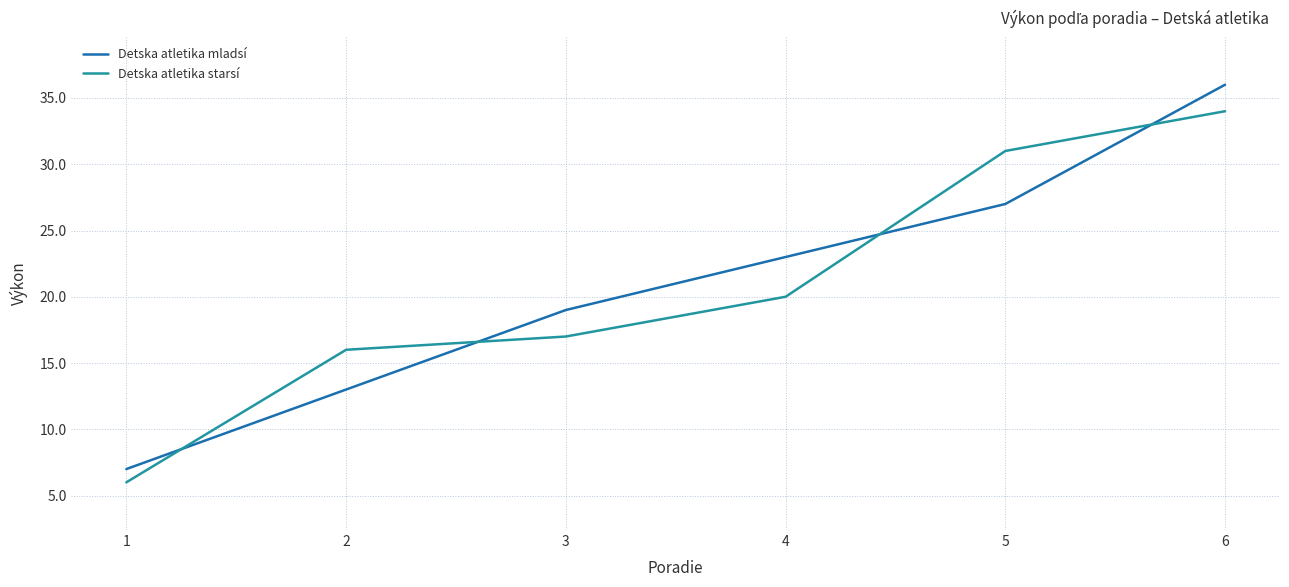

True or false: Detska atletika mladsí and Detska atletika starsí cross at least once.

True